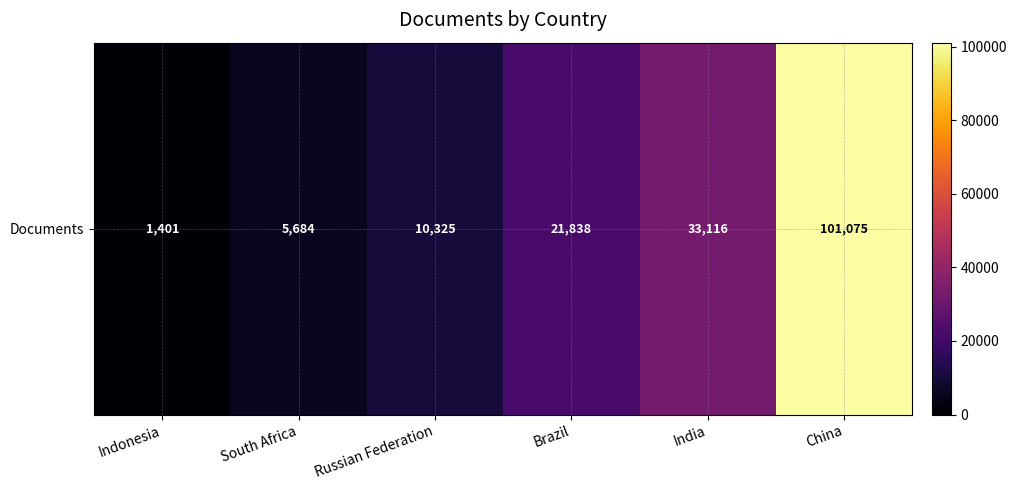

Rank the categories by value from lowest to highest.

Indonesia, South Africa, Russian Federation, Brazil, India, China